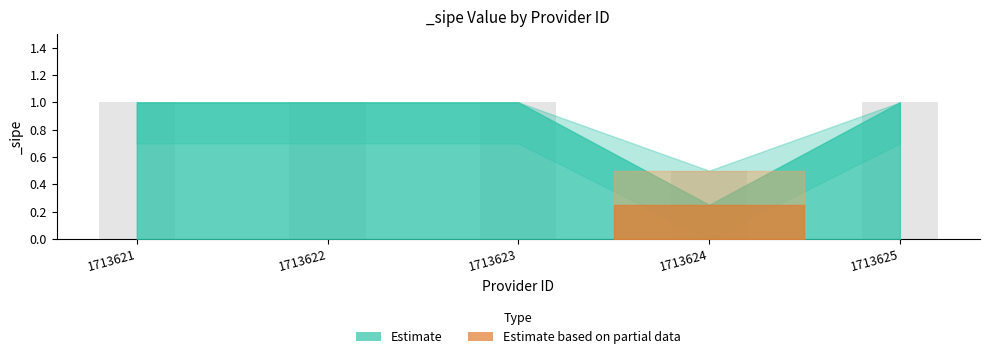

What is the difference between the second highest and minimum values in the lower series?

0.7